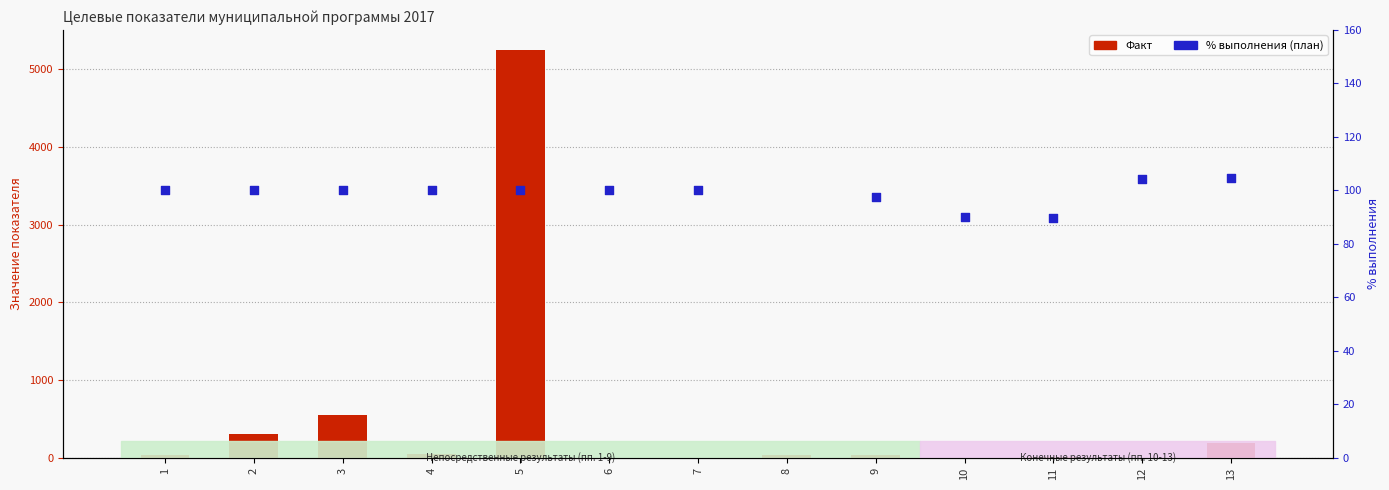

What are all the series names shown in the legend?

Факт, % выполнения (план)